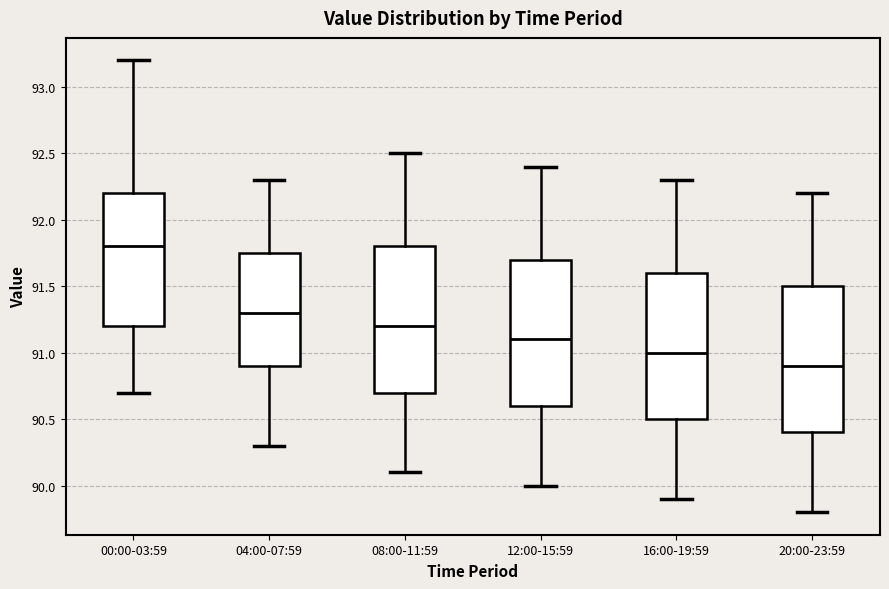

Reading left to right, read every box against the y-axis: the position of its median line, the range the box covers, and the ends of its whiskers. The values are not printed on the chart, so give them approximately, as read against the axis.

00:00-03:59: median 91.80, box 91.20 to 92.20, whiskers 90.70 to 93.20
04:00-07:59: median 91.30, box 90.90 to 91.75, whiskers 90.30 to 92.30
08:00-11:59: median 91.20, box 90.70 to 91.80, whiskers 90.10 to 92.50
12:00-15:59: median 91.10, box 90.60 to 91.70, whiskers 90.00 to 92.40
16:00-19:59: median 91.00, box 90.50 to 91.60, whiskers 89.90 to 92.30
20:00-23:59: median 90.90, box 90.40 to 91.50, whiskers 89.80 to 92.20